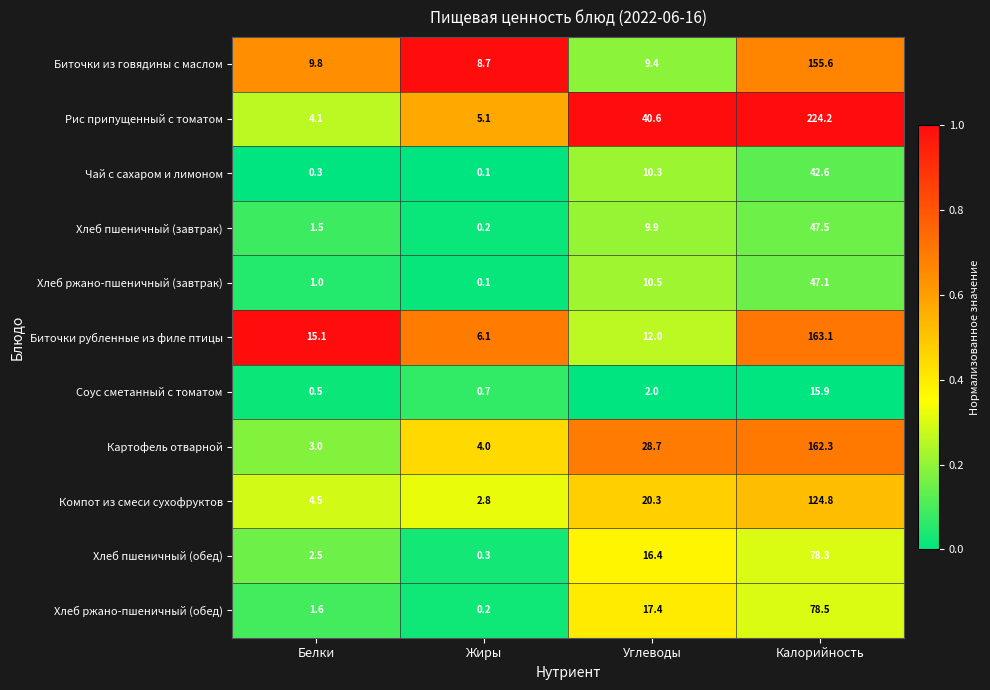

Which series has the widest spread of values?

Рис припущенный с томатом